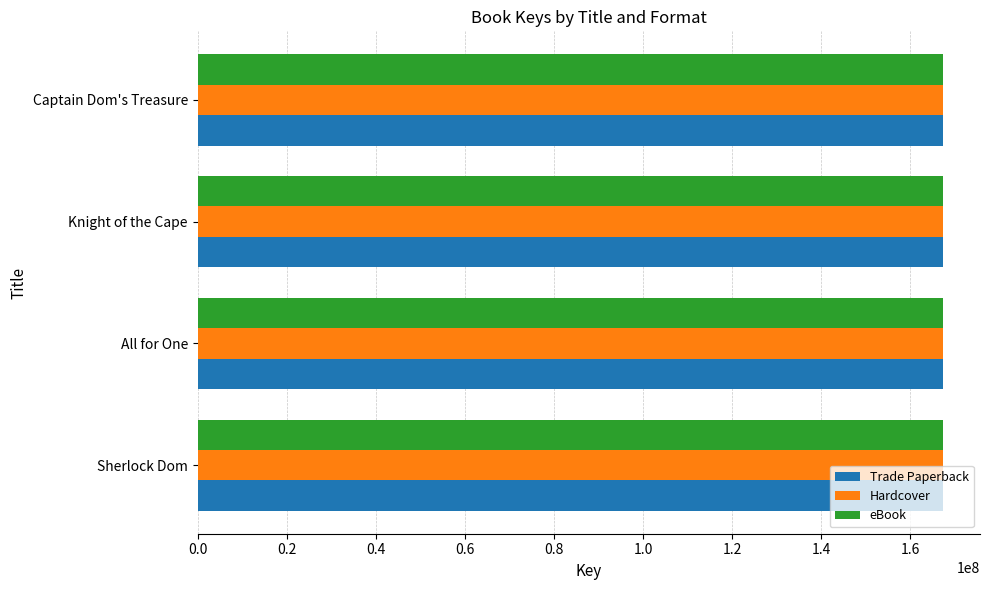

Read the eBook value at Knight of the Cape.

167239198